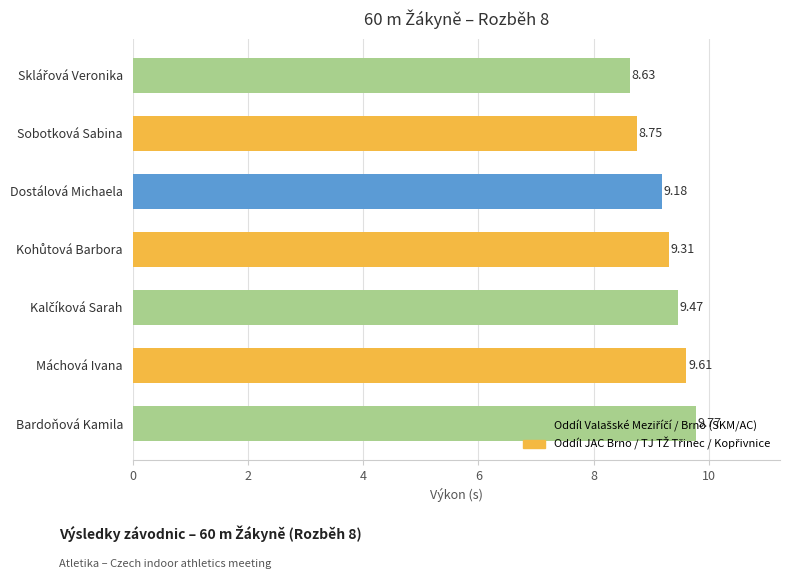

Does the chart contain any negative values?

No